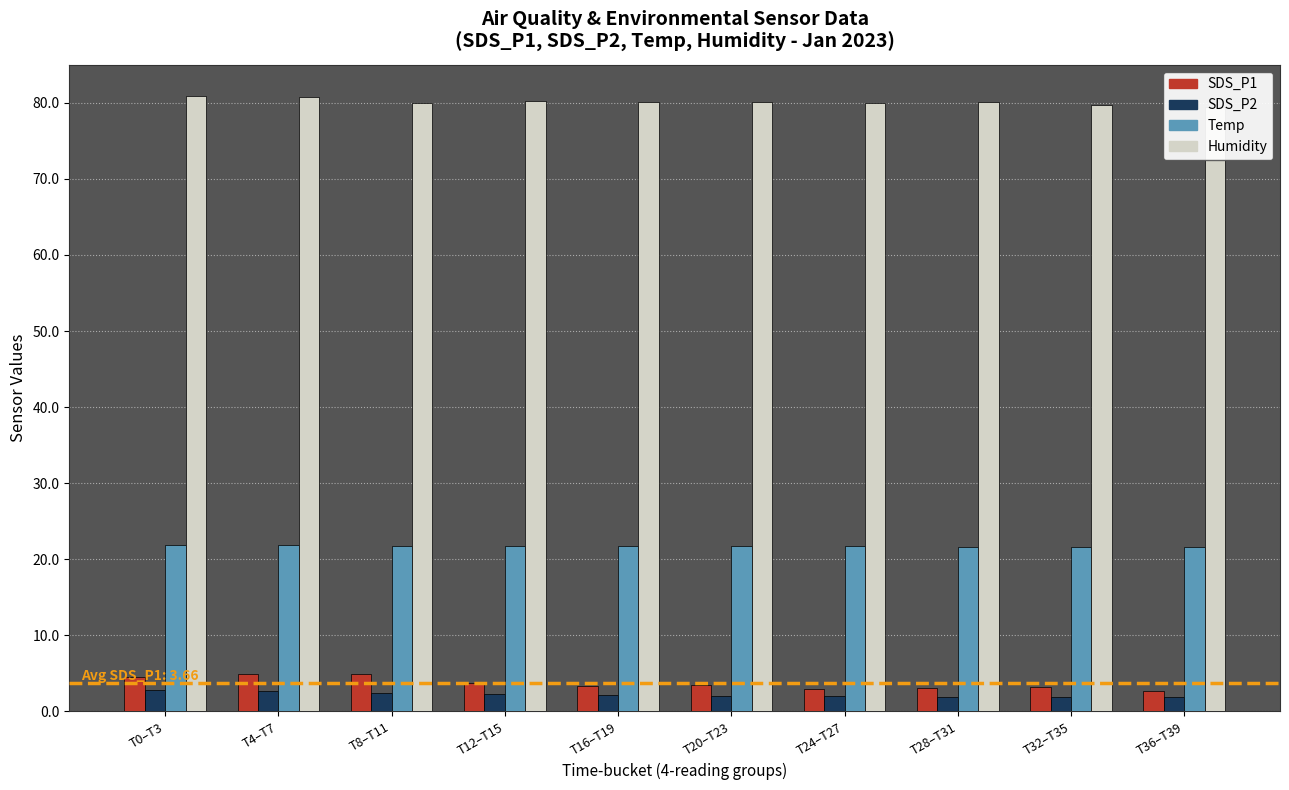

What is the spread (max minus min) of values at T4–T7?

78.0